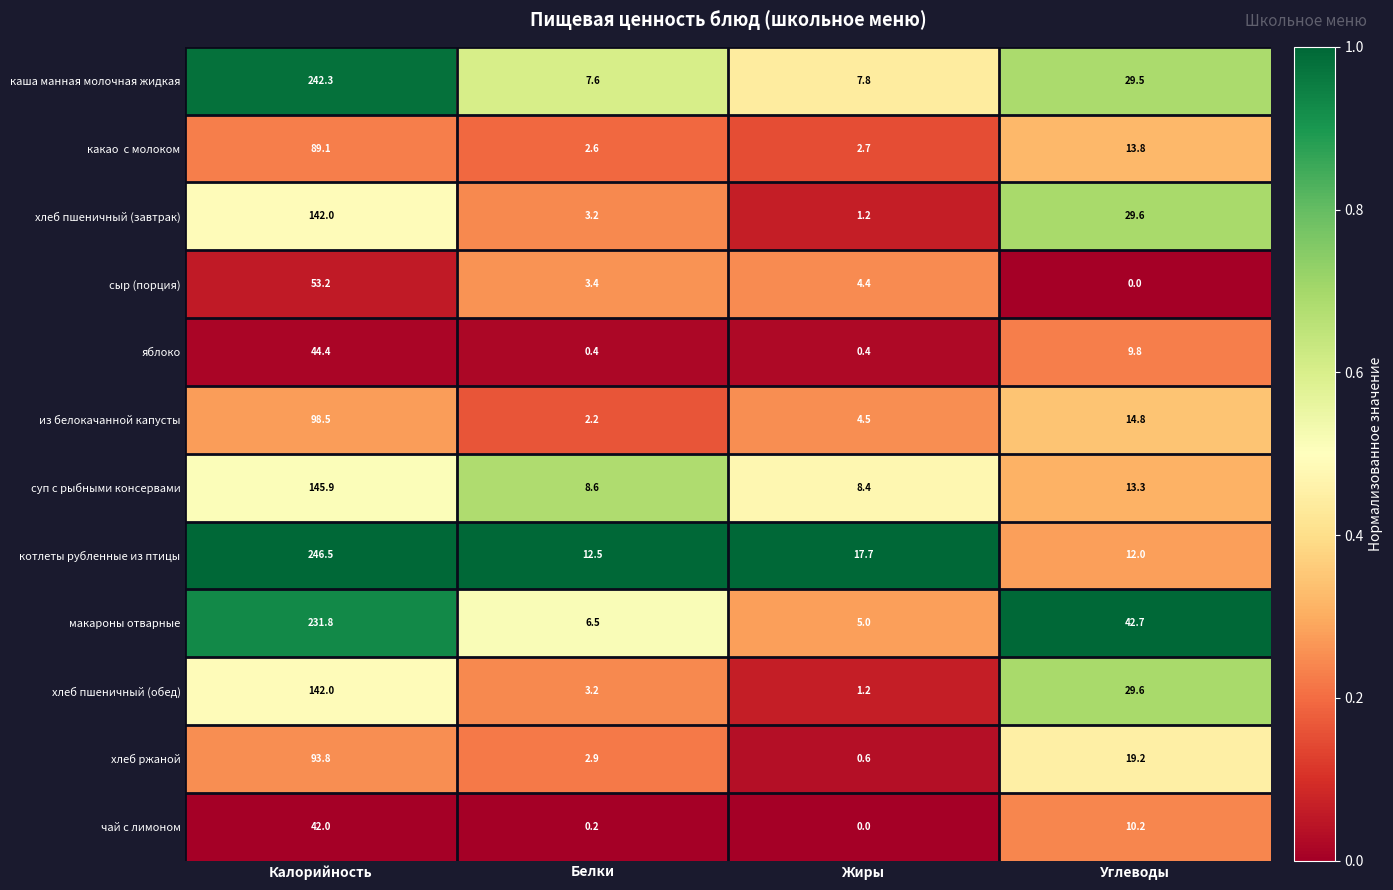

What is the sum of all каша манная молочная жидкая values?

287.2